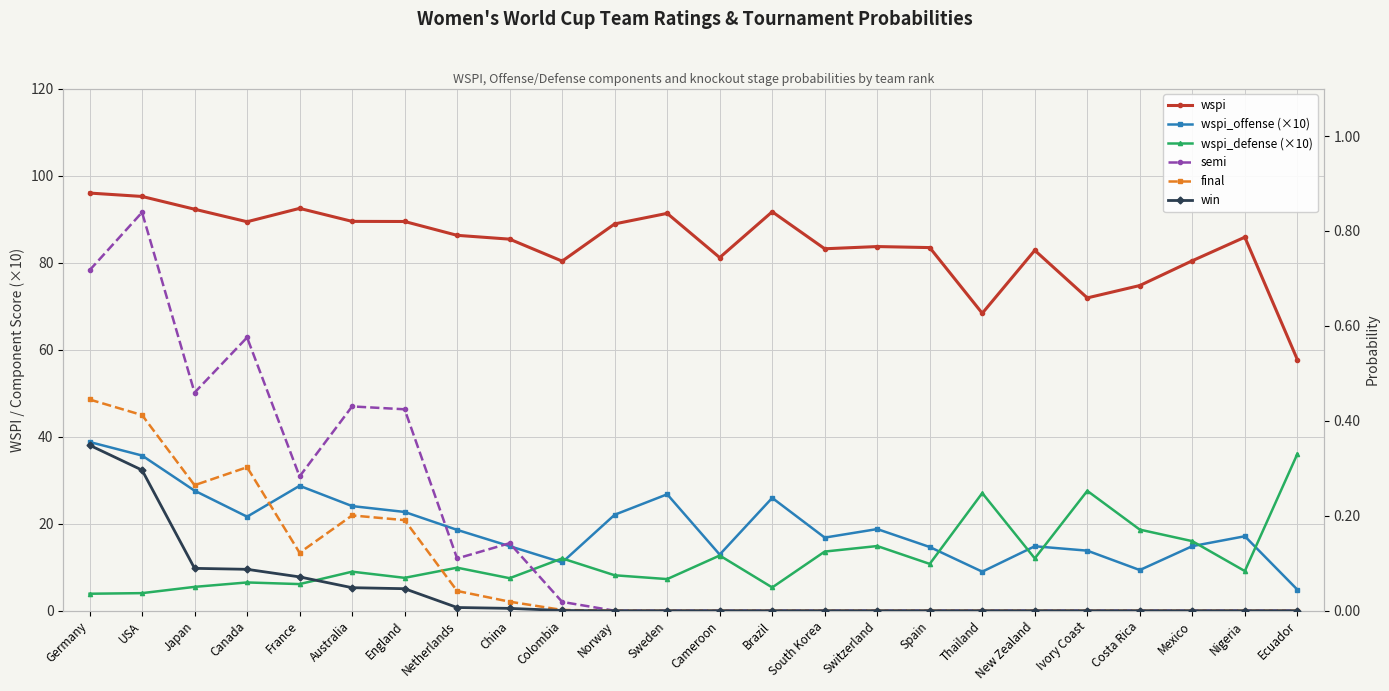

What are all the series names shown in the legend?

wspi, wspi_offense (×10), wspi_defense (×10), semi, final, win